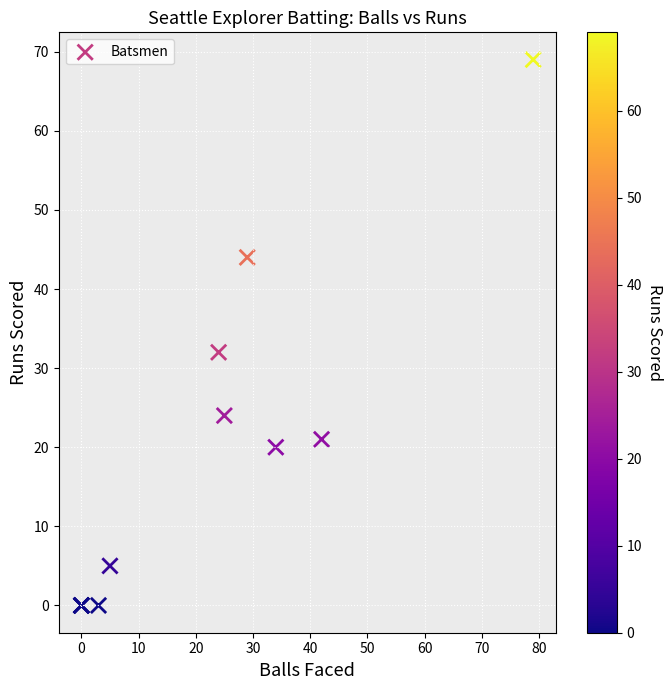

What Y value in the scatter plot is closest to 34?

32